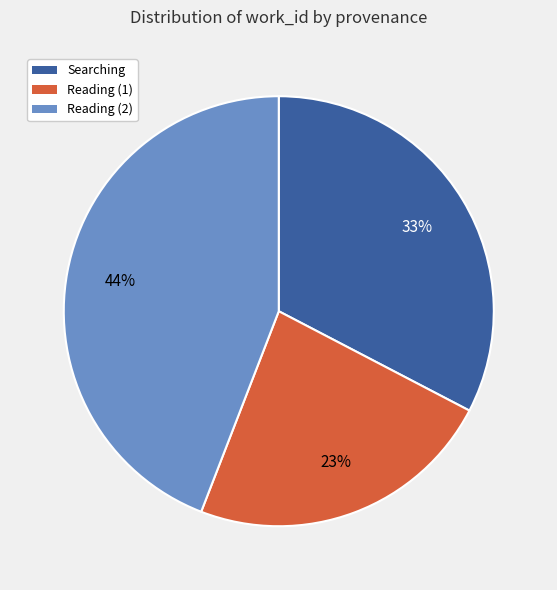

Does any single category account for the majority?

No